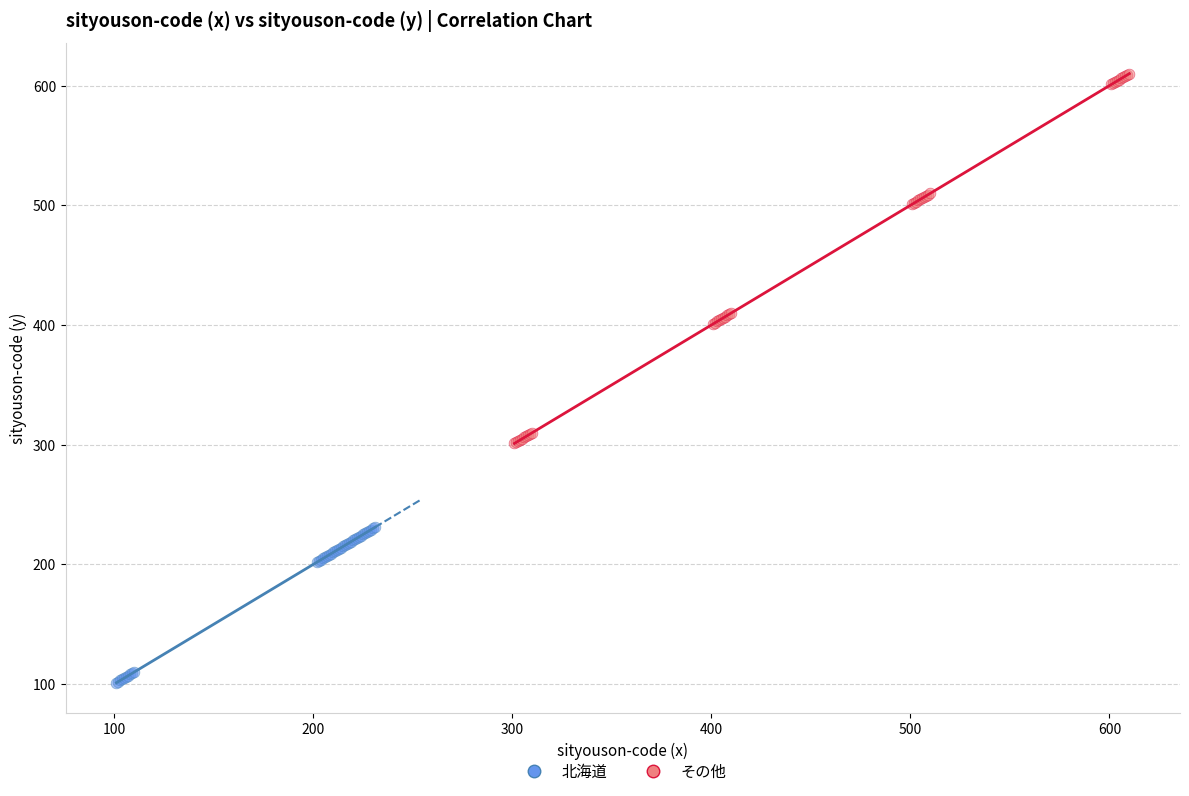

Which series has the largest Y range (max minus min)?

その他